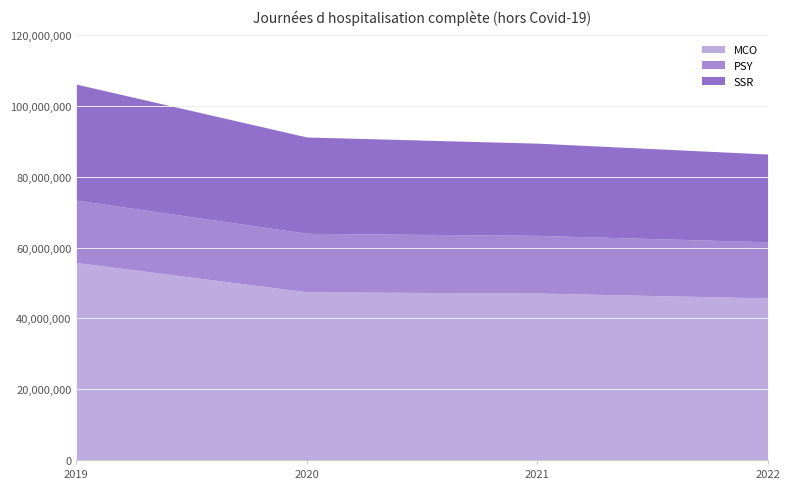

Which category has the lowest value across all series?

2022